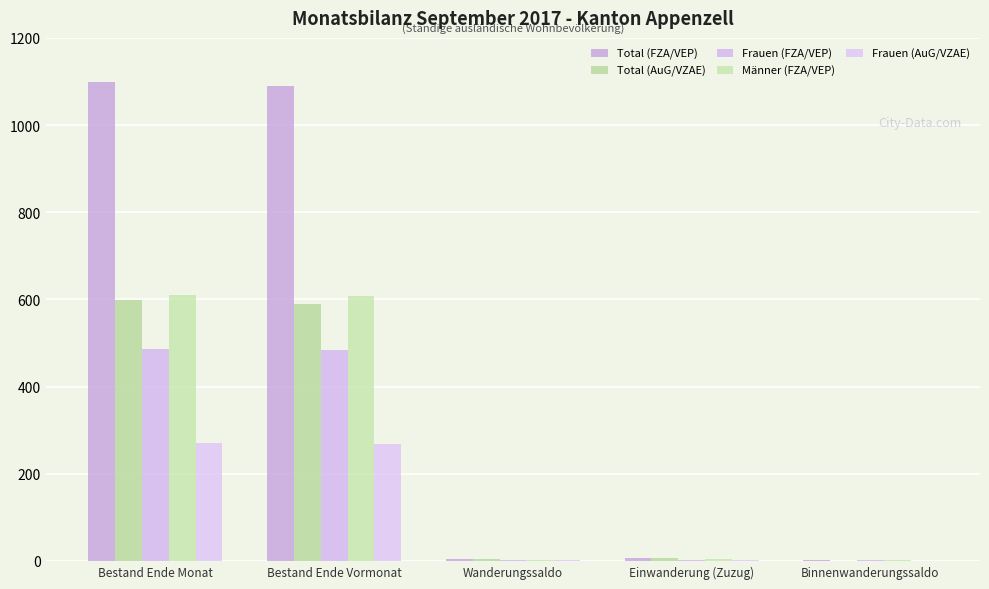

Which series has the widest spread of values?

Total (FZA/VEP)